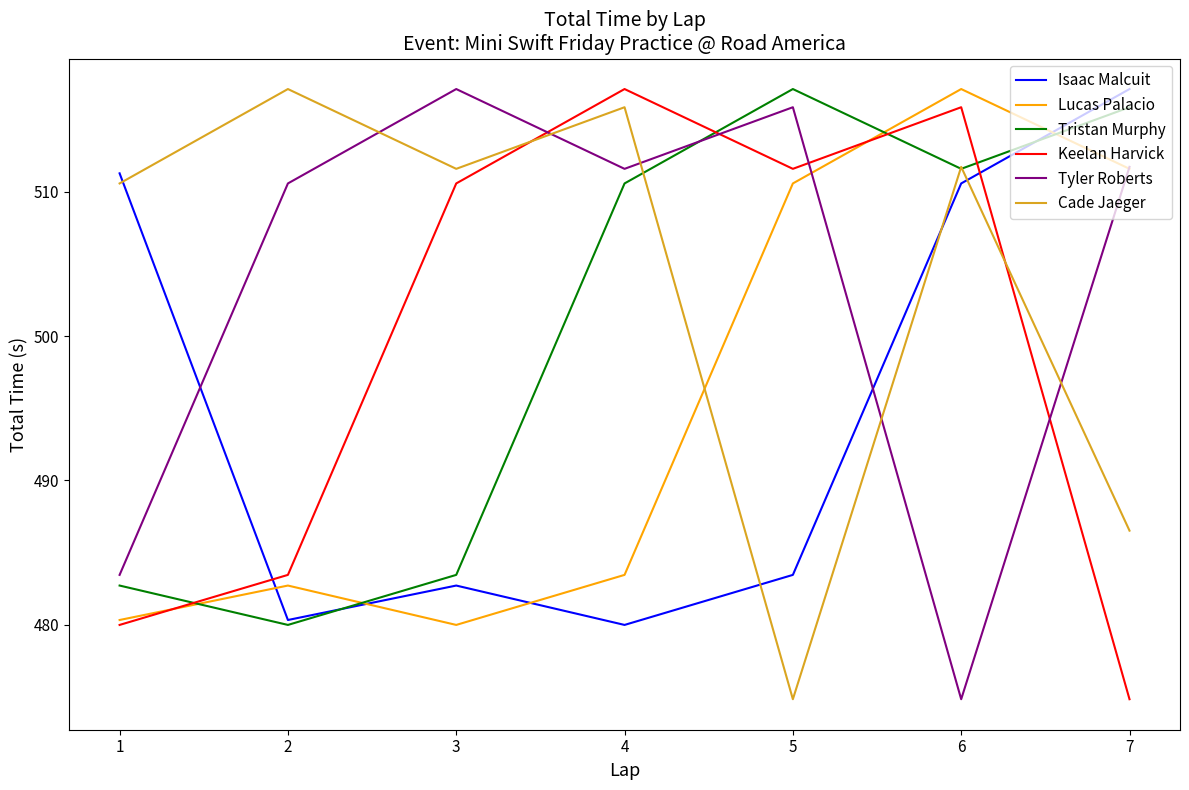

What is the difference between the highest and lowest values at 2?

37.2